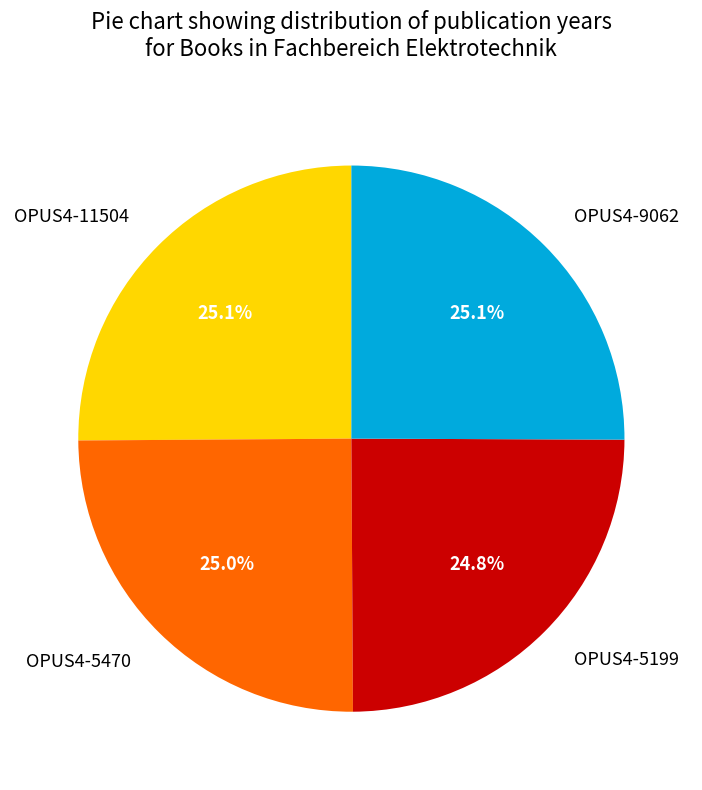

What is the ratio of the value at OPUS4-9062 to the value at OPUS4-11504?

1.0